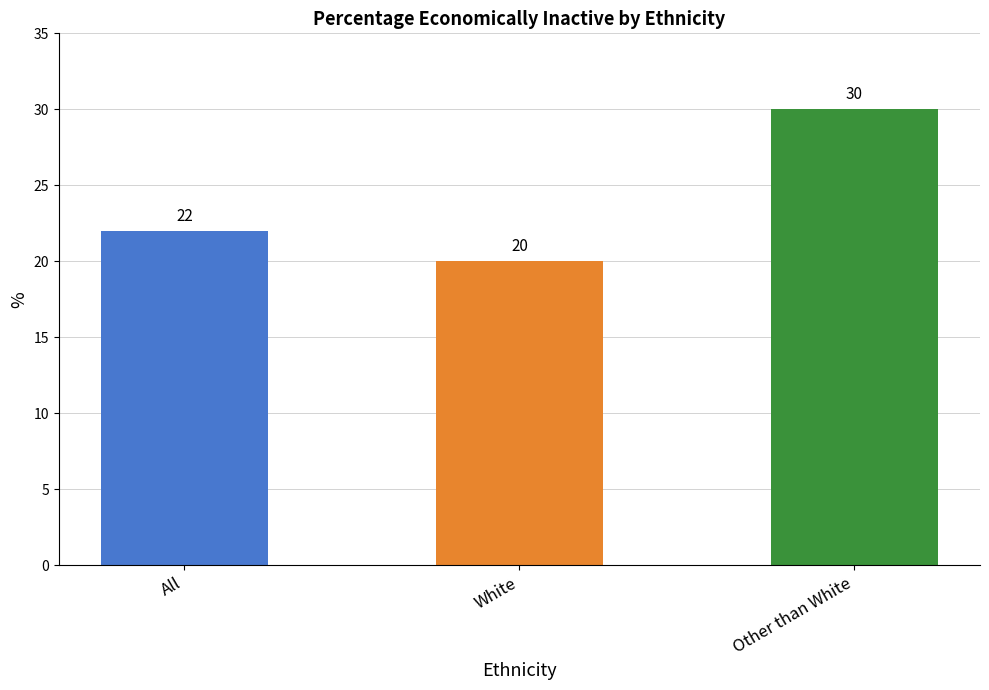

Reading left to right, list all the values displayed in this chart.

All=22	White=20	Other than White=30